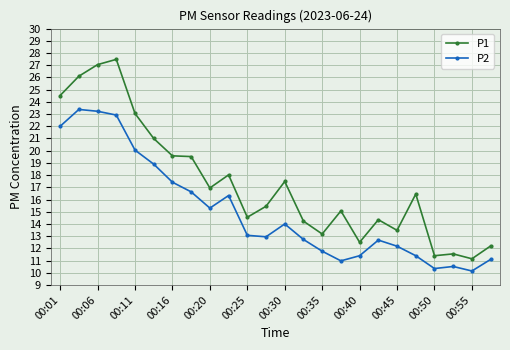

Which series has the widest spread of values?

P1